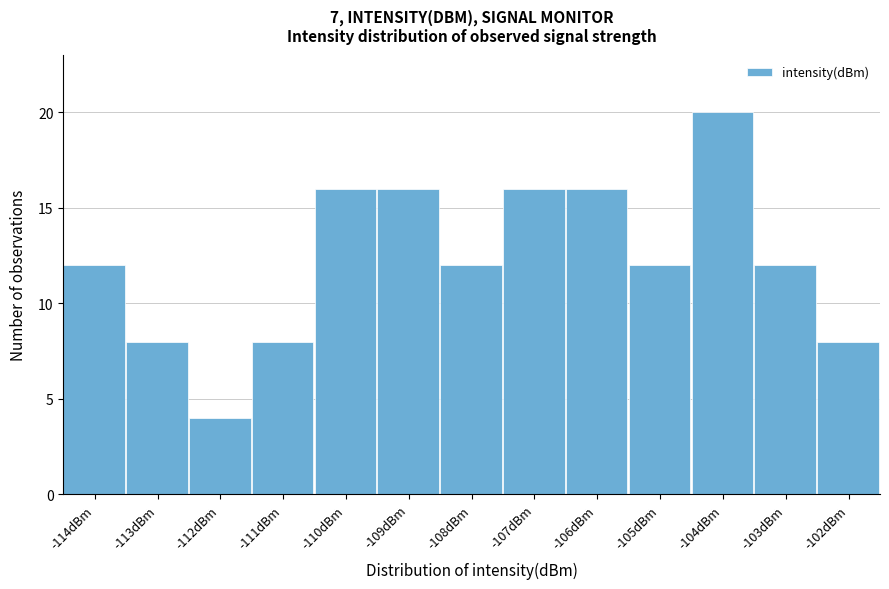

Reading right to left, what are all the values shown in this chart?

8	12	20	12	16	16	12	16	16	8	4	8	12